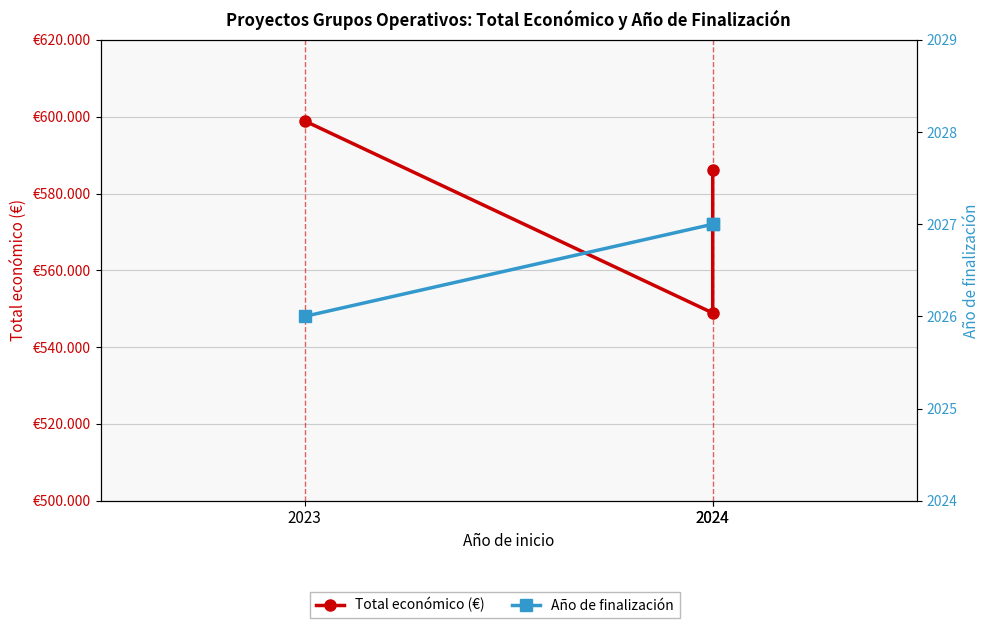

Which series has the largest range (max minus min)?

Total económico (€)